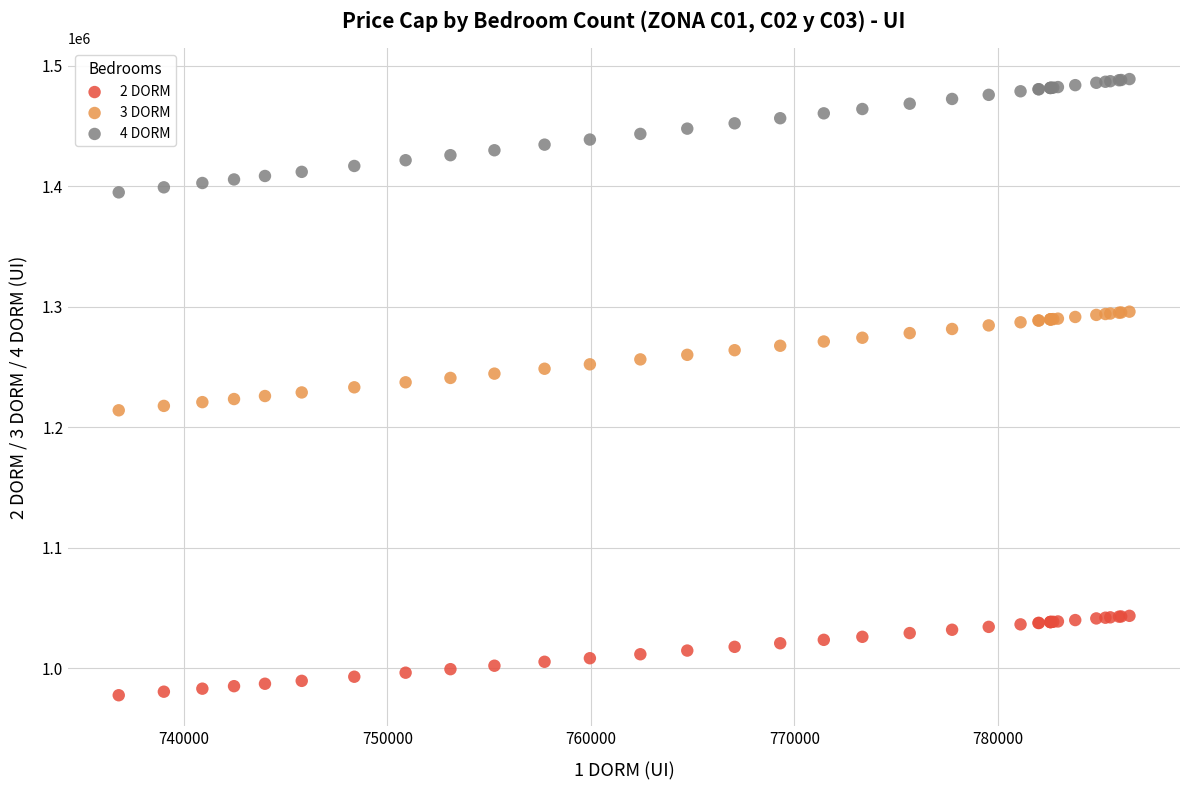

Which series reaches the minimum Y coordinate?

2 DORM